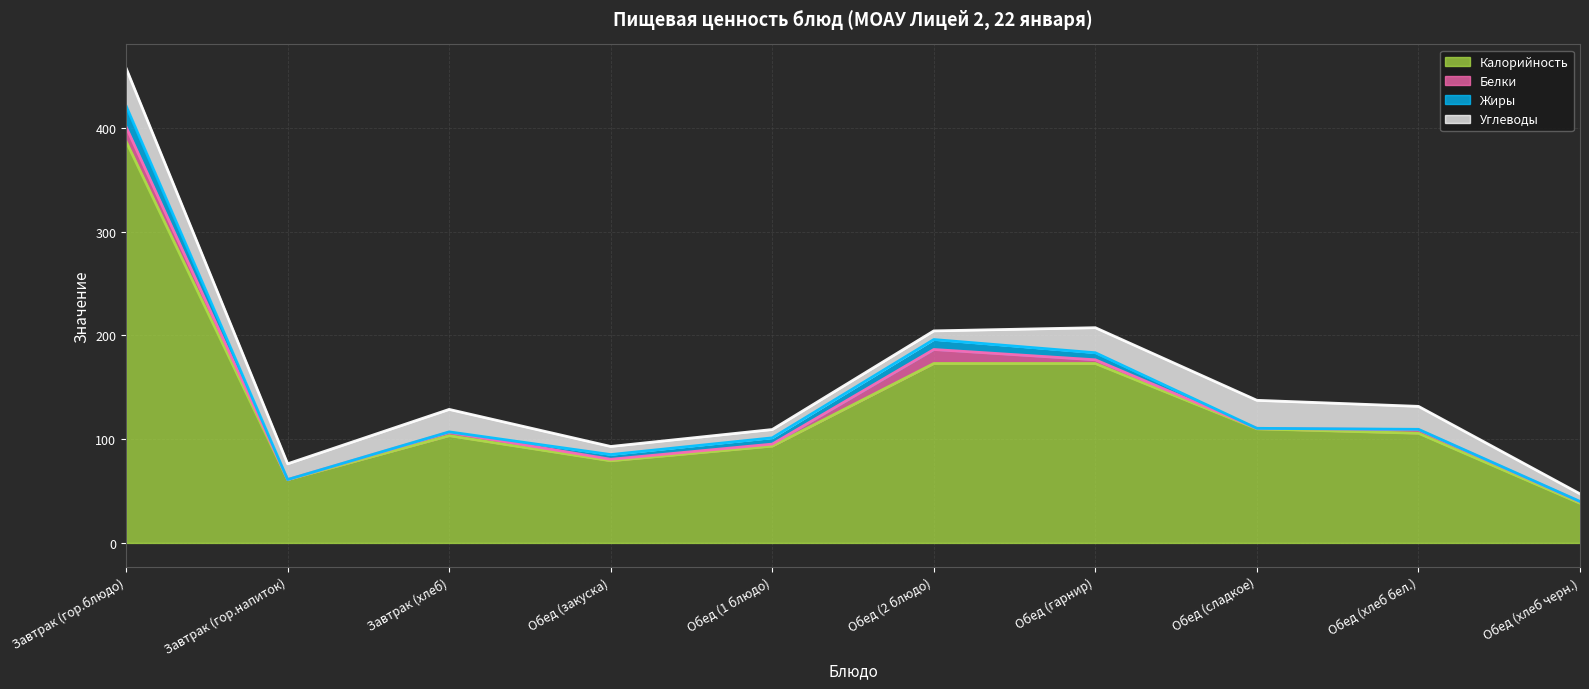

Rank the series at Обед (гарнир) from lowest to highest value.

Белки, Жиры, Углеводы, Калорийность